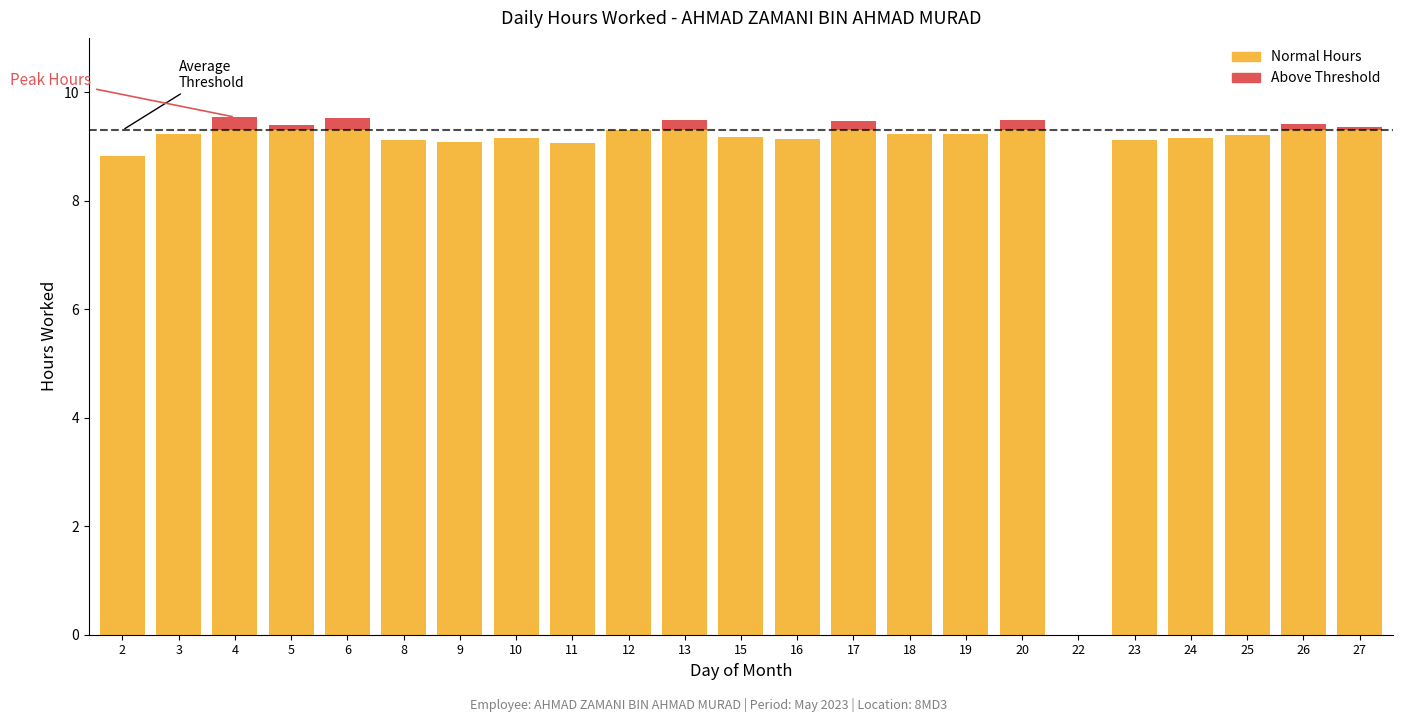

Is it true that Normal Hours equals 3.4 at 2?

False